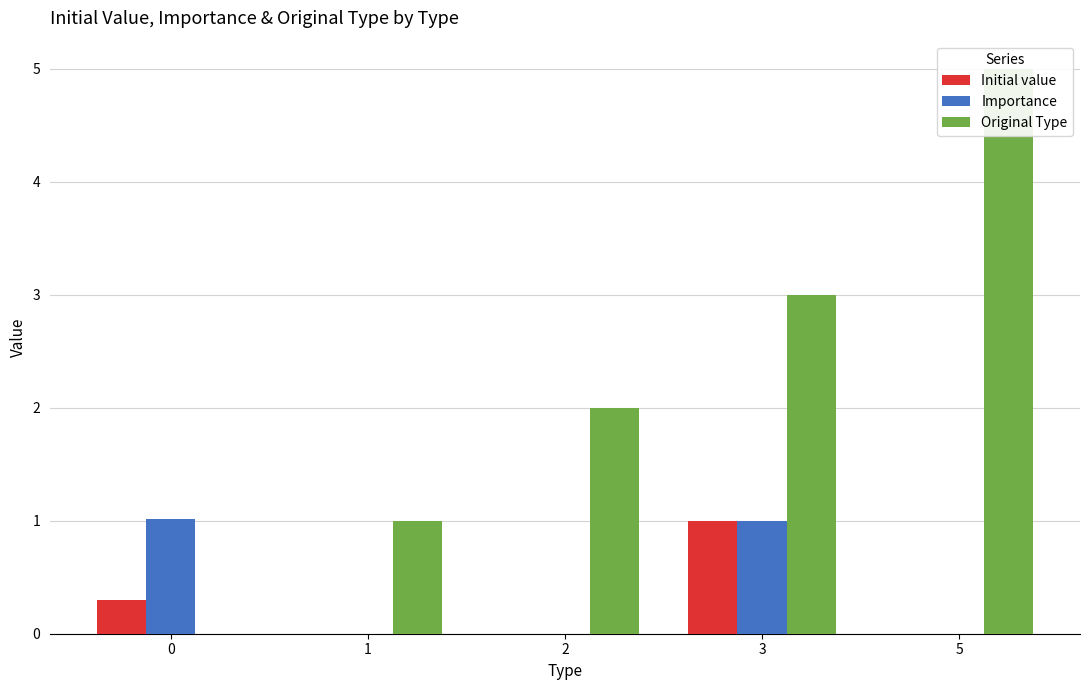

List the series in order of their peak value, lowest first.

Initial value, Importance, Original Type